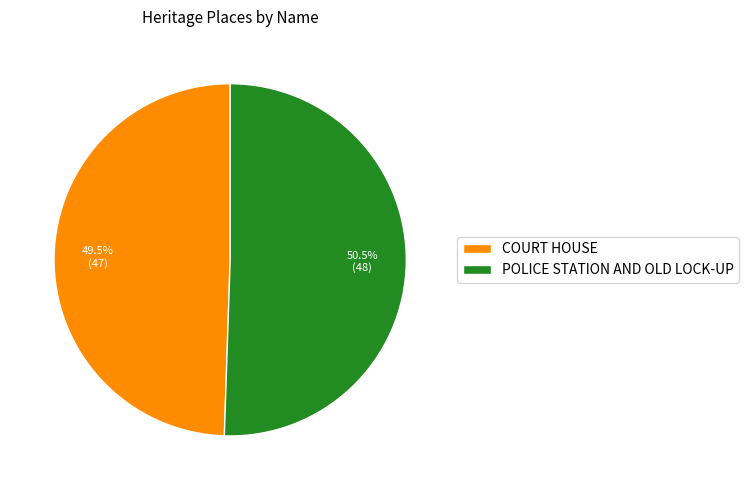

Which has a higher value, POLICE STATION AND OLD LOCK-UP or COURT HOUSE?

POLICE STATION AND OLD LOCK-UP